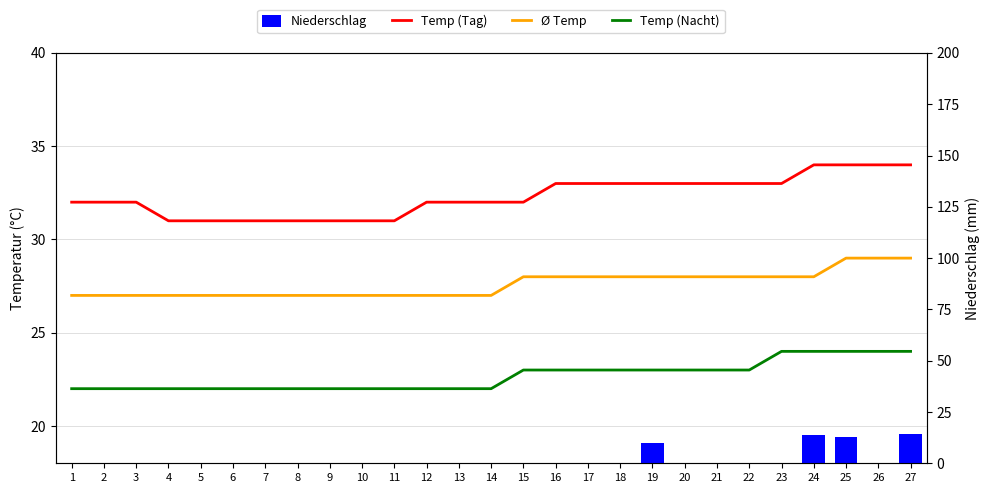

What are all the series names shown in the legend?

Temp (Tag), Ø Temp, Temp (Nacht), Niederschlag